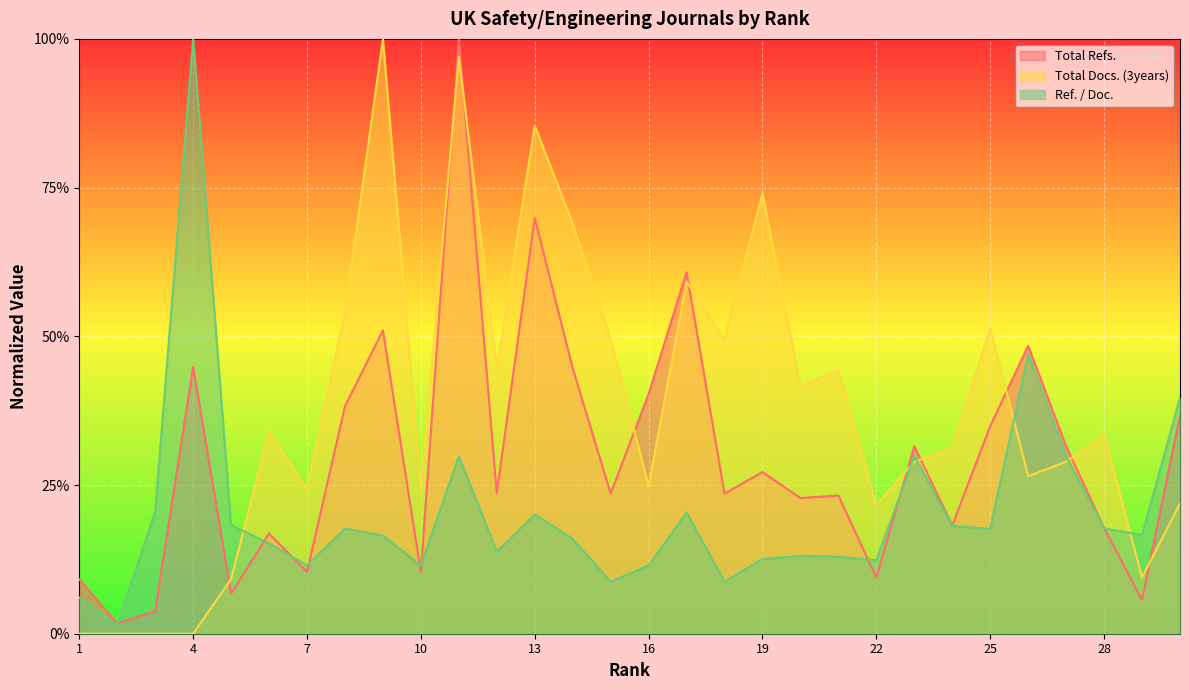

At 26, list the series in order from smallest to largest.

Total Docs. (3years), Ref. / Doc., Total Refs.